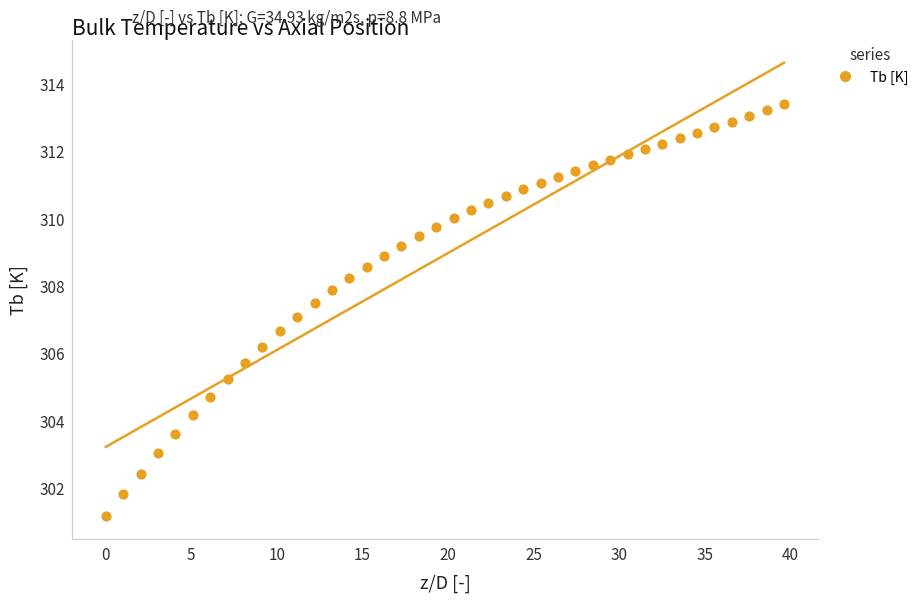

What is the range of X values (max minus min)?

39.6